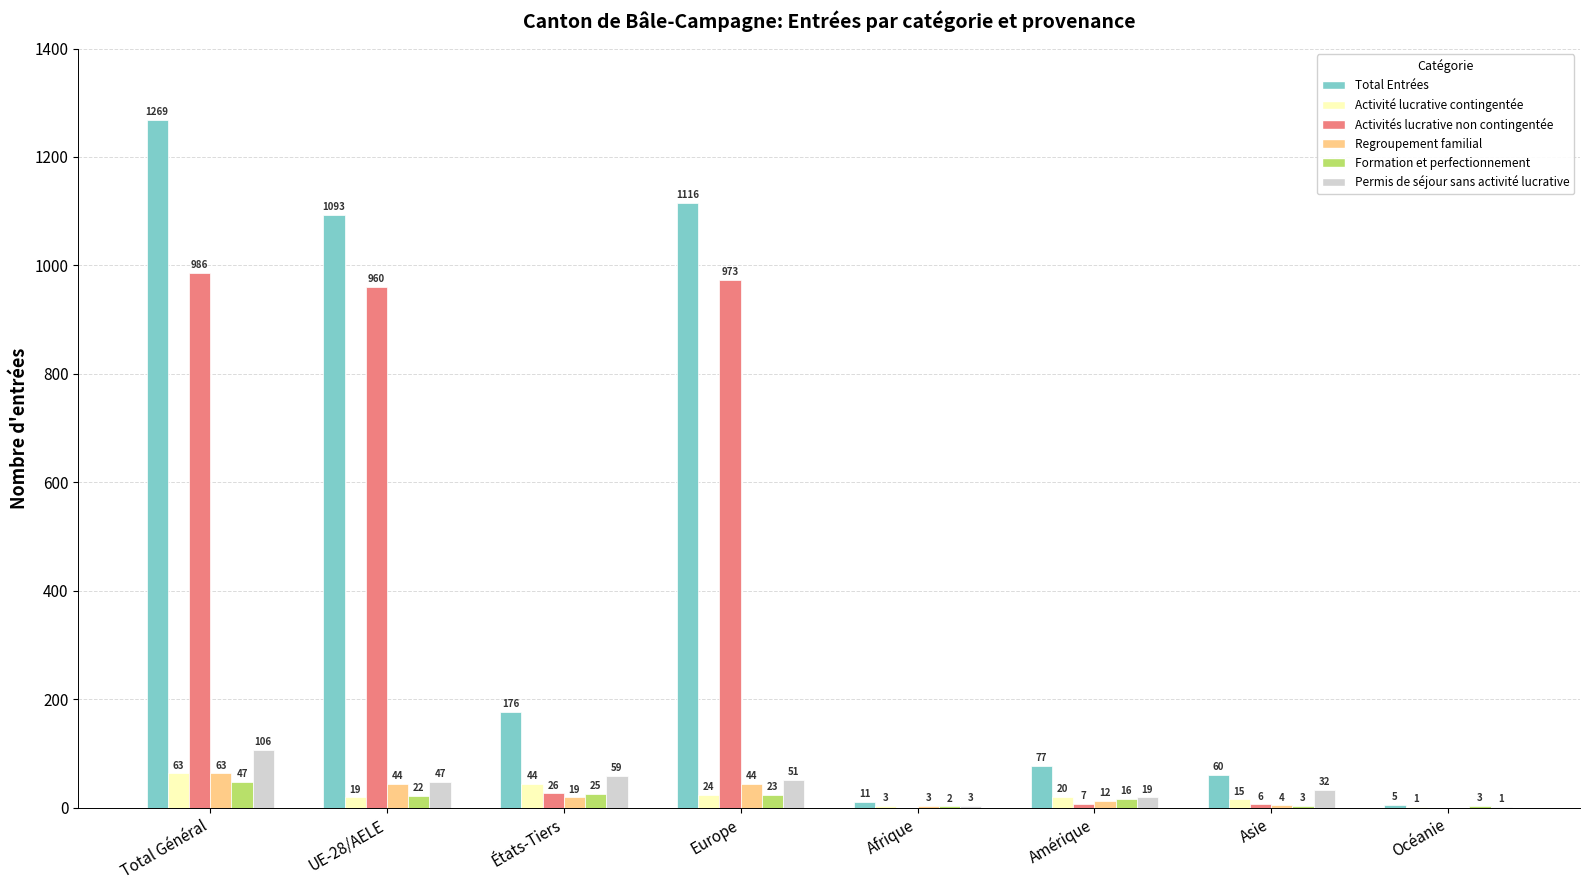

What are all the series names shown in the legend?

Total Entrées, Activité lucrative contingentée, Activités lucrative non contingentée, Regroupement familial, Formation et perfectionnement, Permis de séjour sans activité lucrative